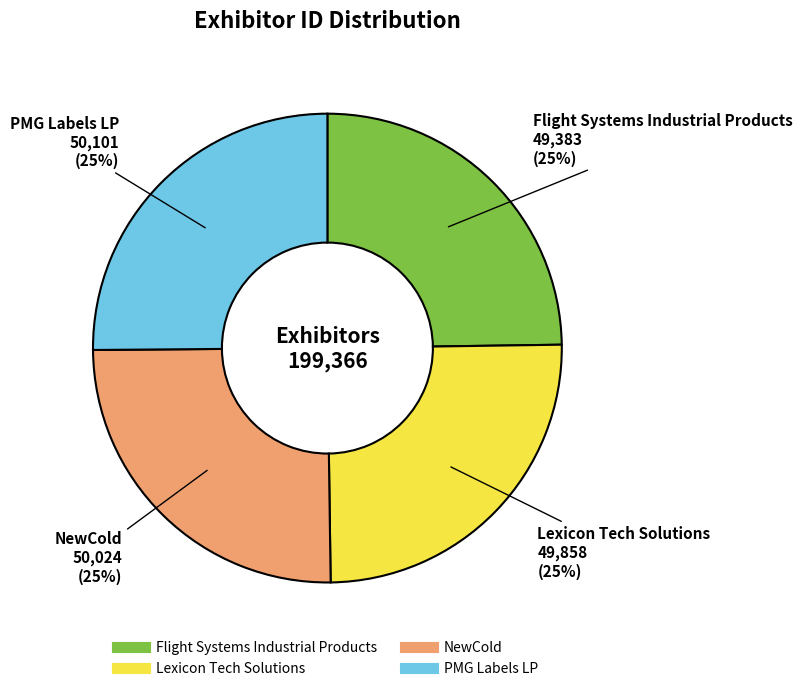

Does PMG Labels LP account for over 50% of the chart?

No